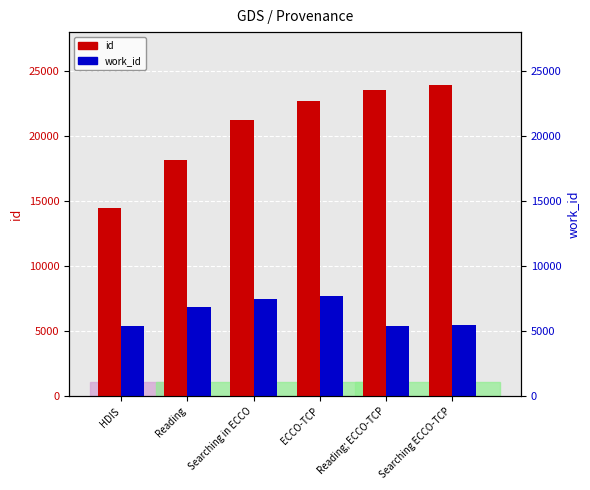

Between HDIS and Reading, which series saw the biggest shift?

id